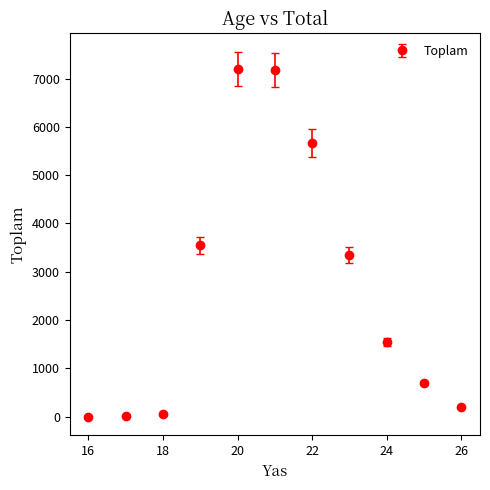

What is the average value?

2675